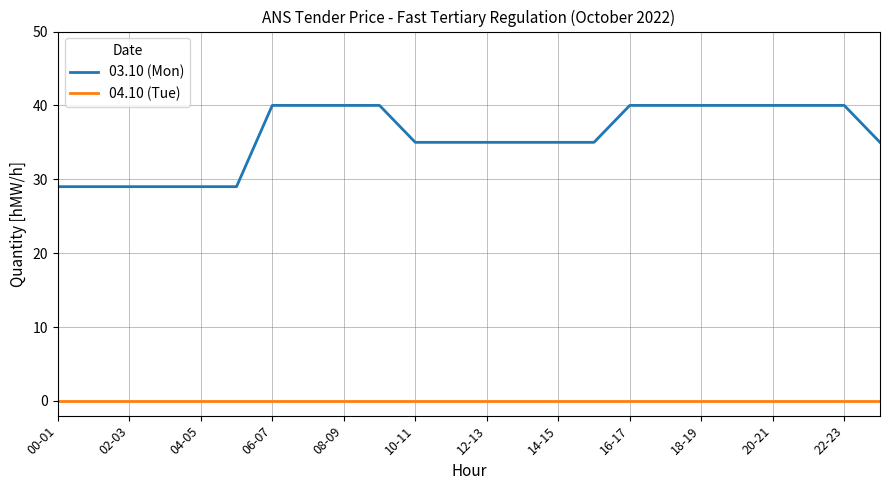

Rank the series by their maximum value, from lowest to highest.

04.10 (Tue), 03.10 (Mon)